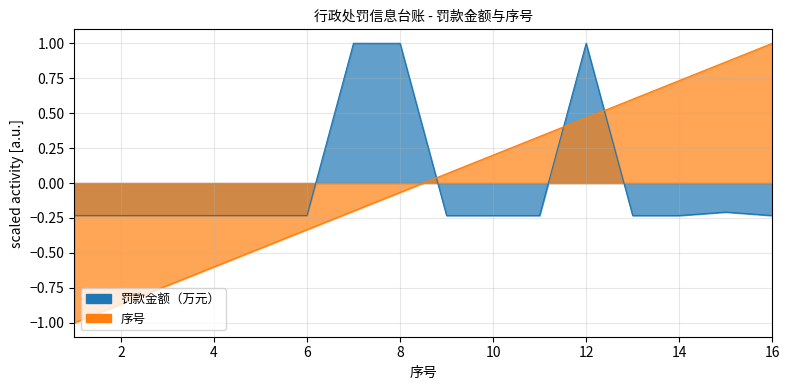

What is the smallest value displayed?

-1.0